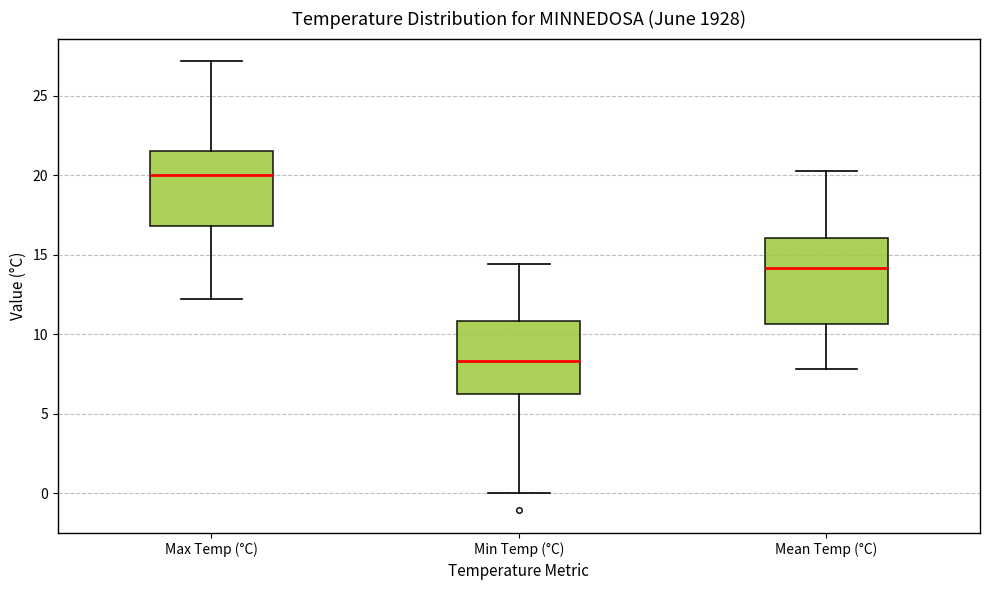

Reading left to right, transcribe this box plot: for each box, give where its median line is, the range the box spans, and where its two whiskers end, as read against the y-axis. The values are not printed on the chart, so give them approximately, as read against the axis.

Max Temp (°C): median 20.0, box 17.0 to 21.5, whiskers 12.0 to 27.0
Min Temp (°C): median 8.5, box 6.5 to 11.0, whiskers 0.0 to 14.5
Mean Temp (°C): median 14.0, box 10.5 to 16.0, whiskers 8.0 to 20.5